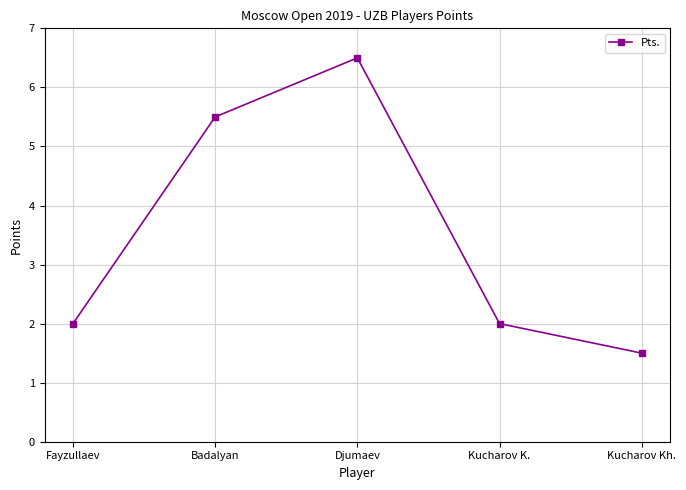

Count the number of data series in this chart.

1